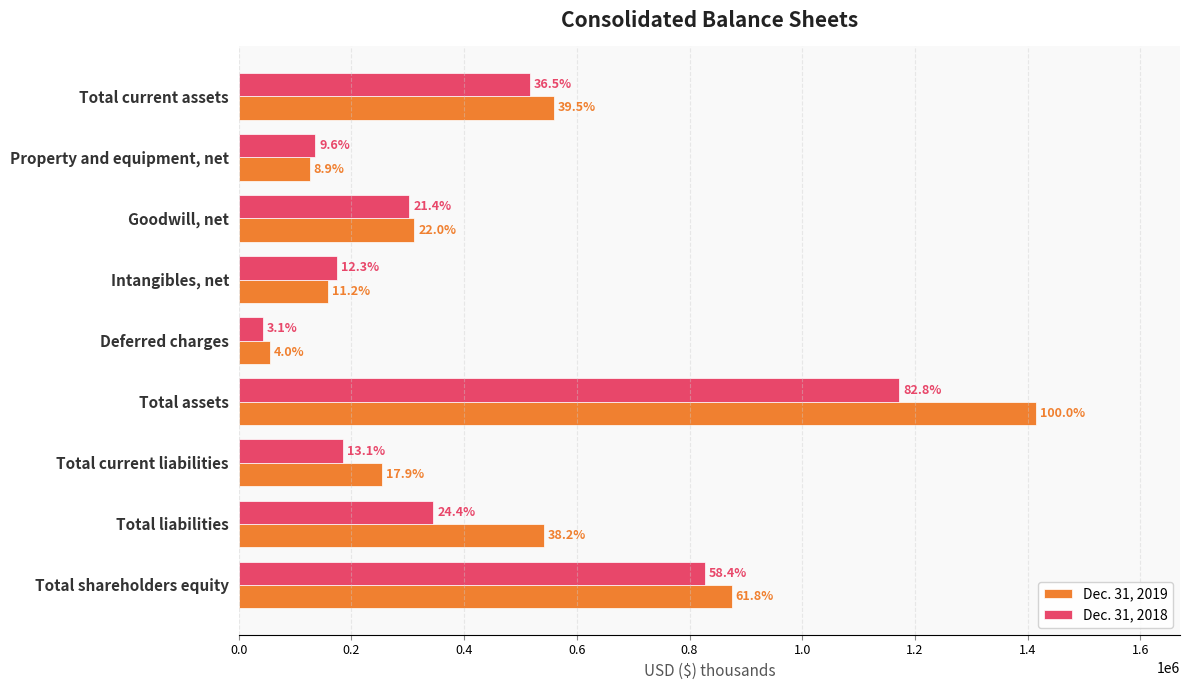

What is the value of the Dec. 31, 2018 bar at the 6th from the left?

1171967